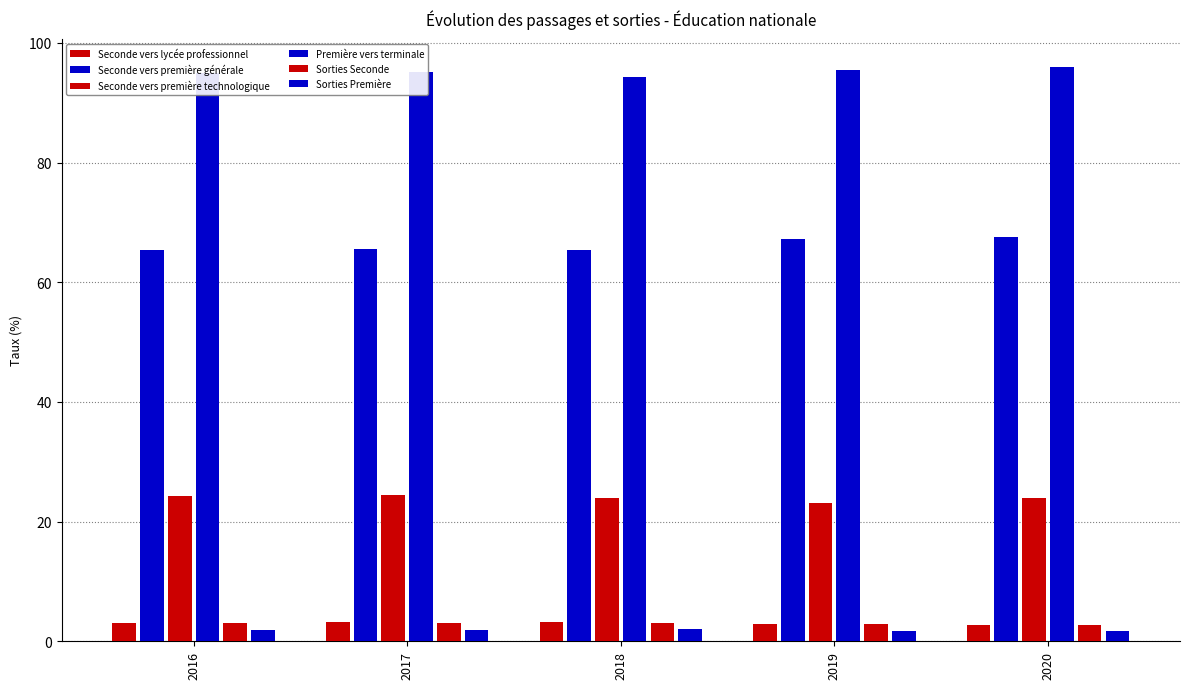

What is the total value across all series at 2019?

193.3